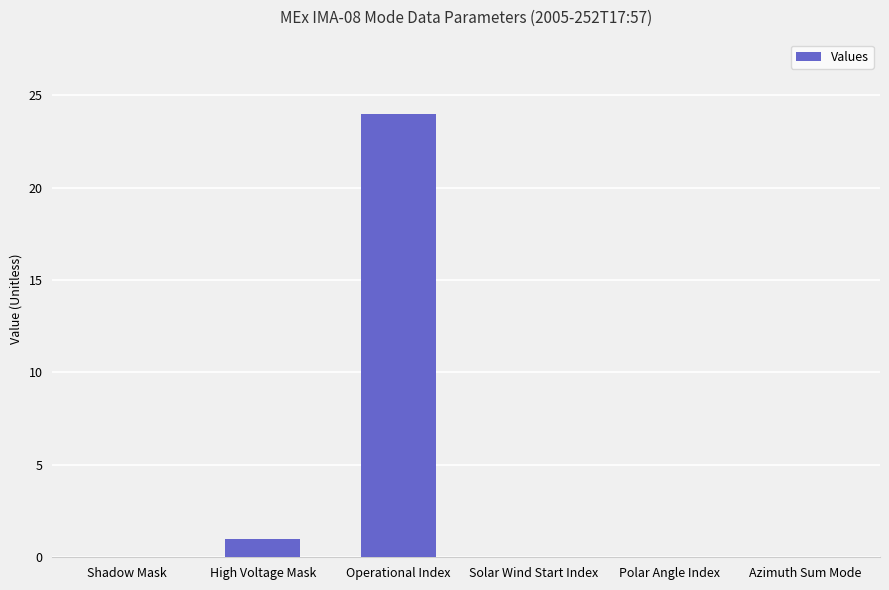

Does the chart contain stacked bars?

No